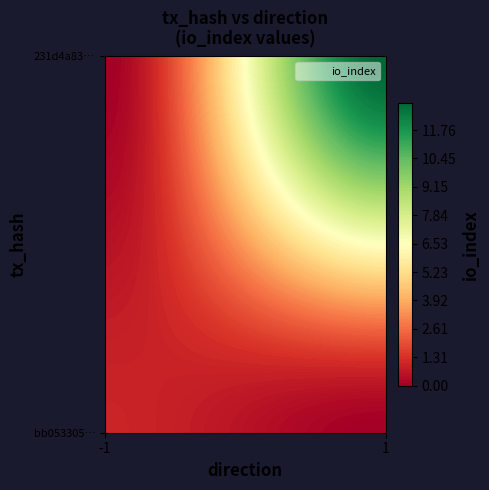

Reading left to right, list all the values displayed in this chart.

bb053305bedc349eb7d023f8632f738fcfbeb5f: -1	1
231d4a830c7d4df96a9e40979a456bc8a3418ed: 1	13